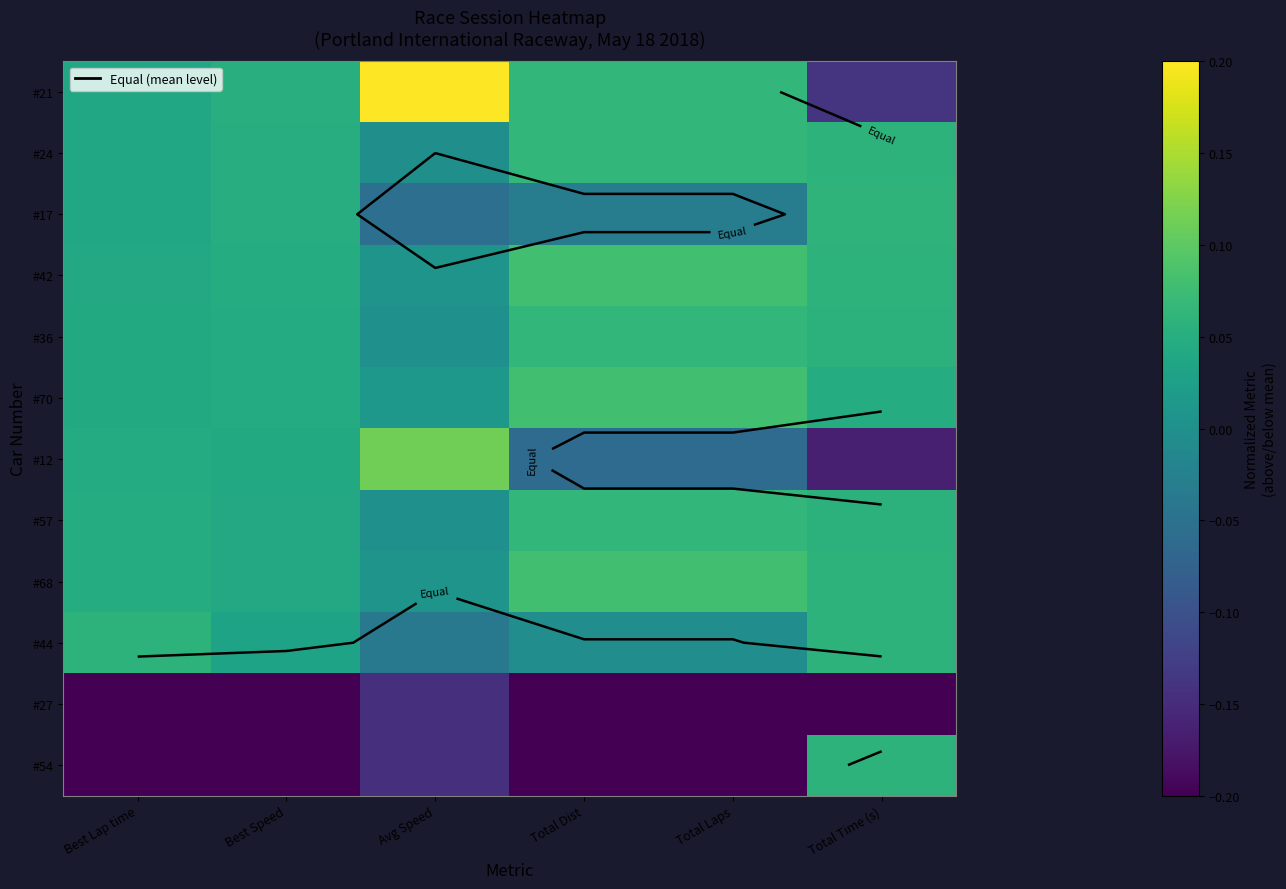

What is the spread (max minus min) of values at Total Time (s)?

0.3